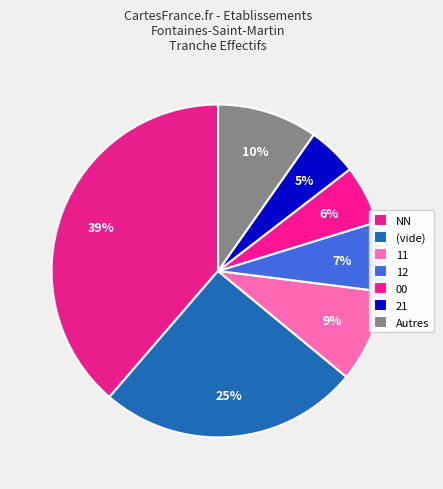

How many slices are in this pie chart?

7